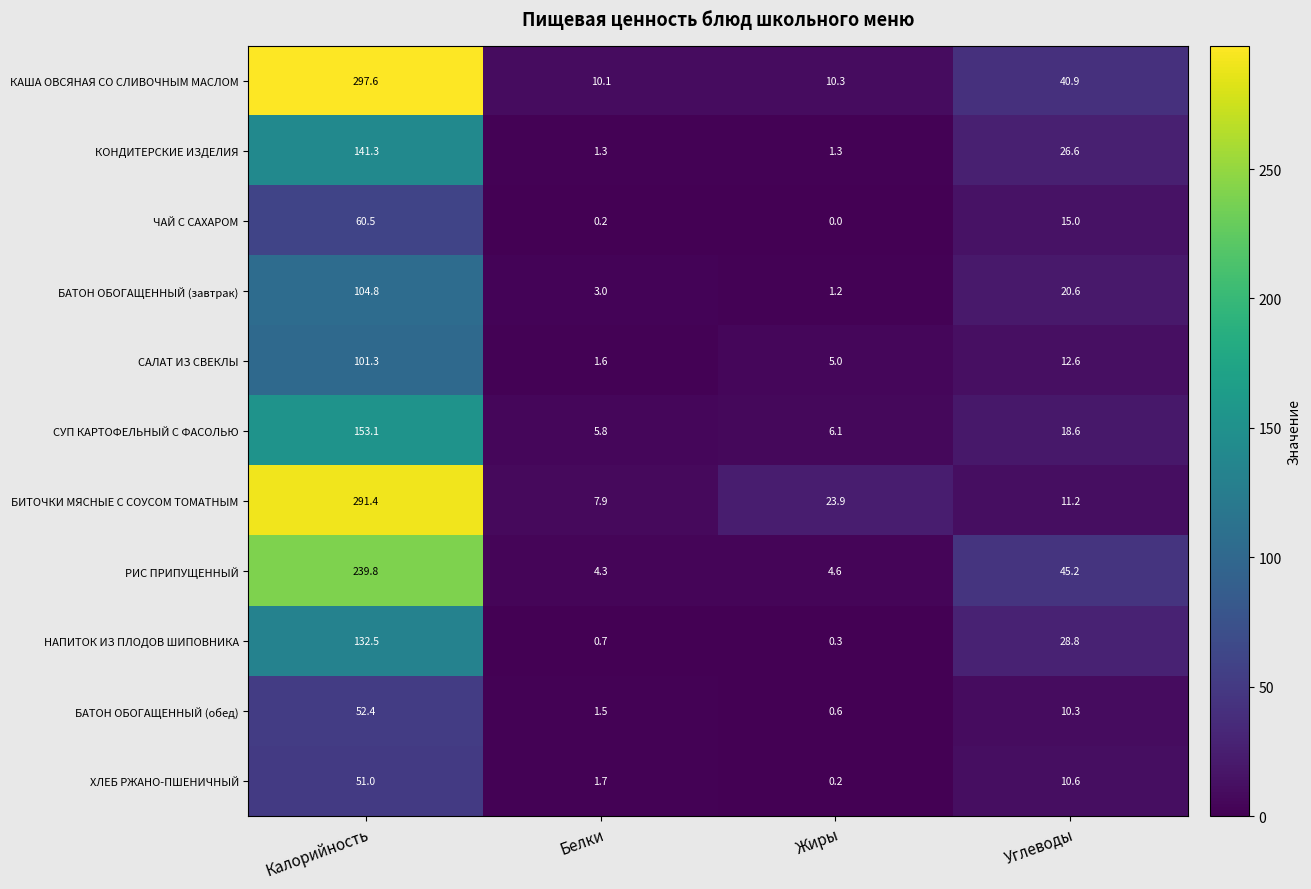

Is it true that БАТОН ОБОГАЩЕННЫЙ (завтрак) equals 0.3 at Жиры?

False